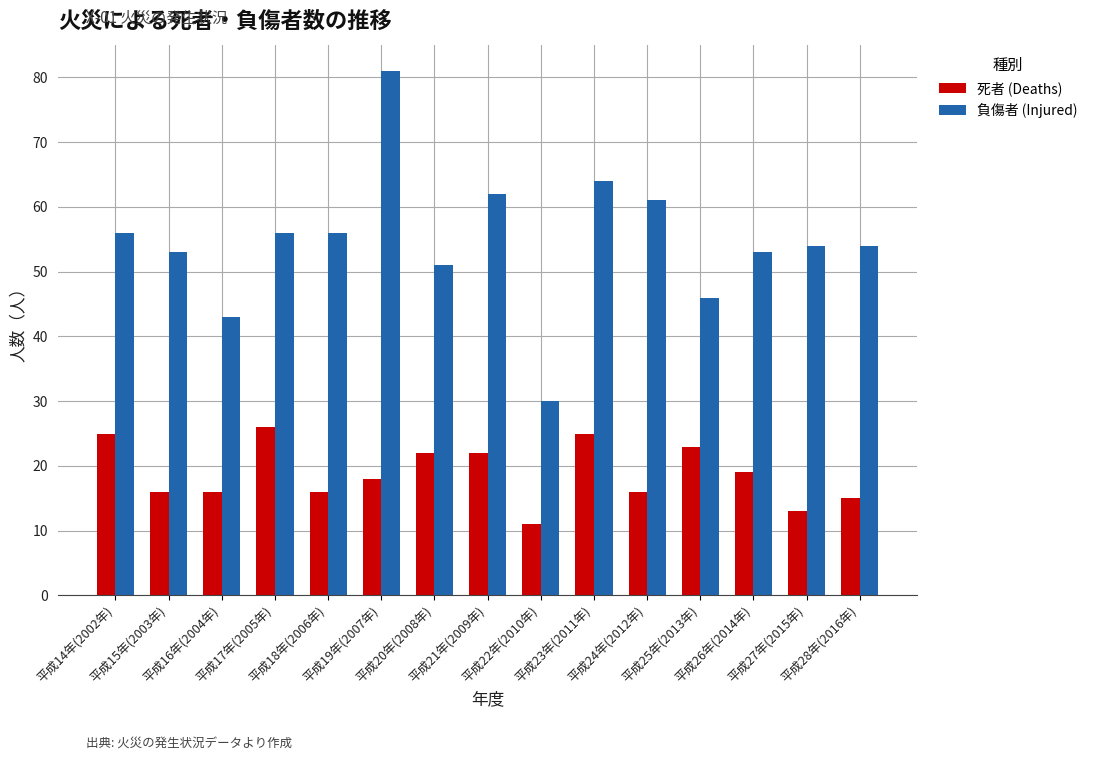

Are the bars horizontal?

No